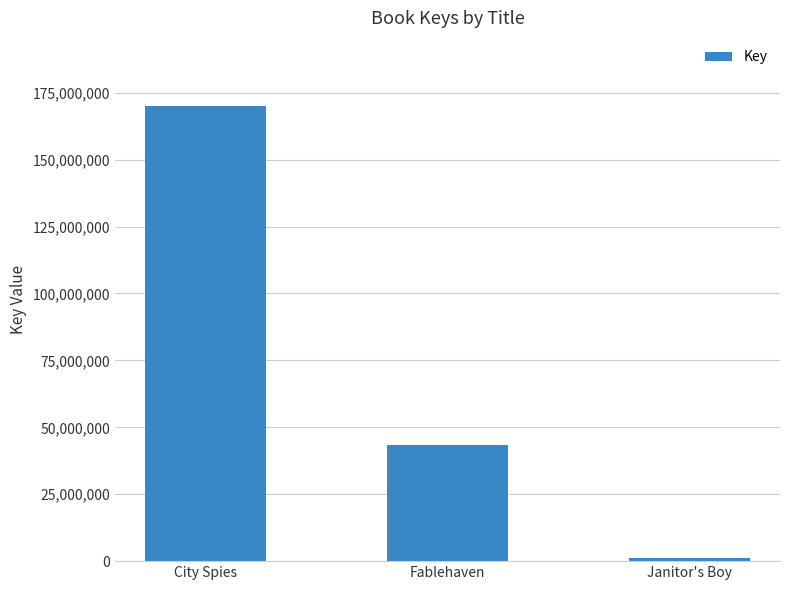

Rank the categories by value from highest to lowest.

City Spies, Fablehaven, Janitor's Boy